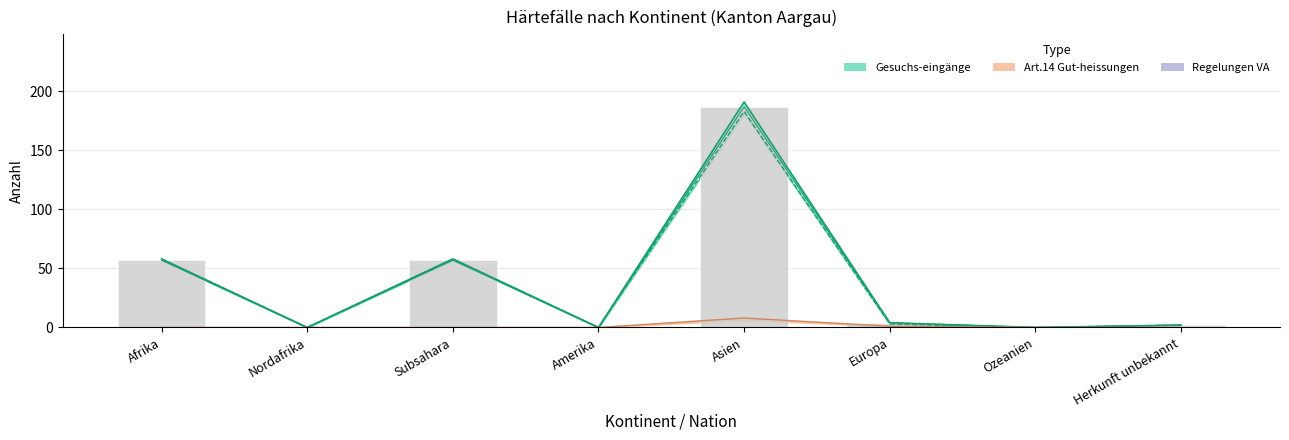

Read the Gesuchs-eingänge (line) value at Asien, to the nearest 10.

190